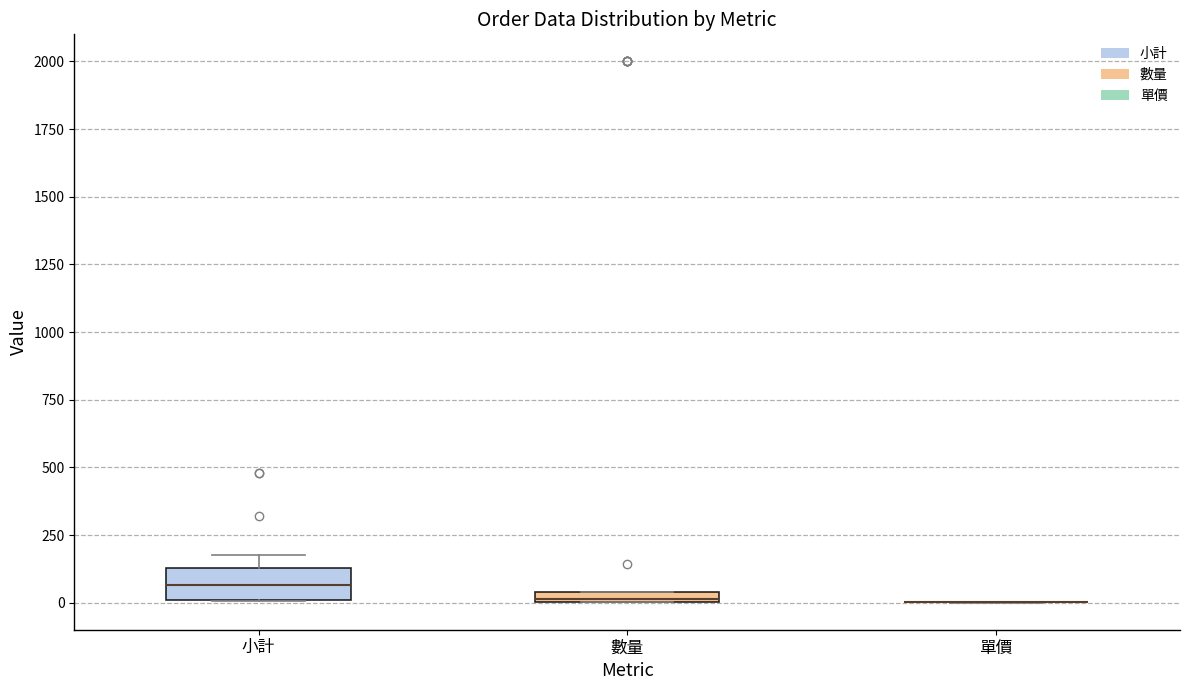

Comparing the boxes themselves (not the whiskers), which one is the tallest?

小計